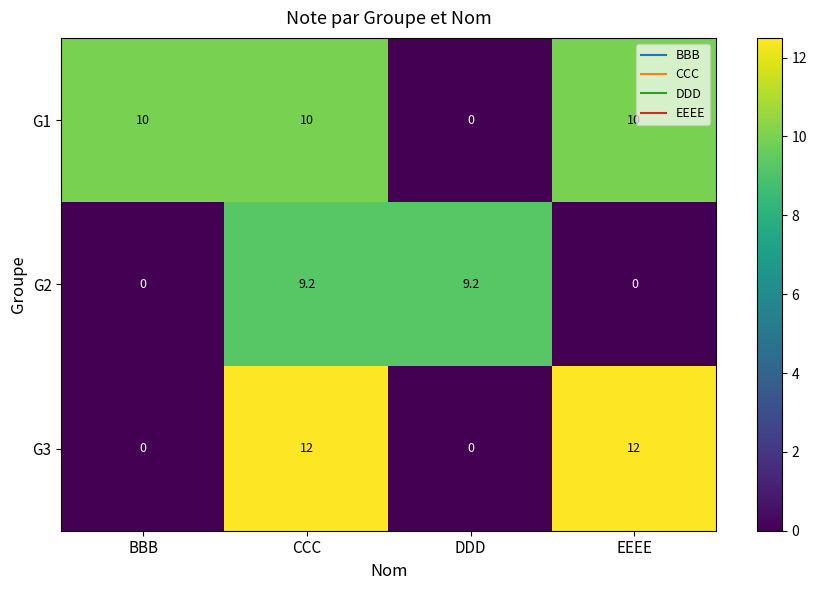

Reading left to right, extract all data points from this chart.

G1: BBB=10.0	CCC=10.0	DDD=0.0	EEEE=10.0
G2: BBB=0.0	CCC=9.2	DDD=9.2	EEEE=0.0
G3: BBB=0.0	CCC=12.0	DDD=0.0	EEEE=12.0